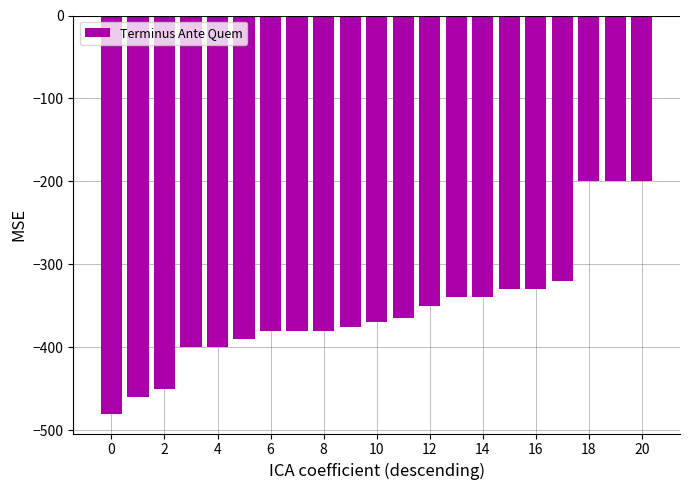

What is the minimum value shown in the chart?

-480